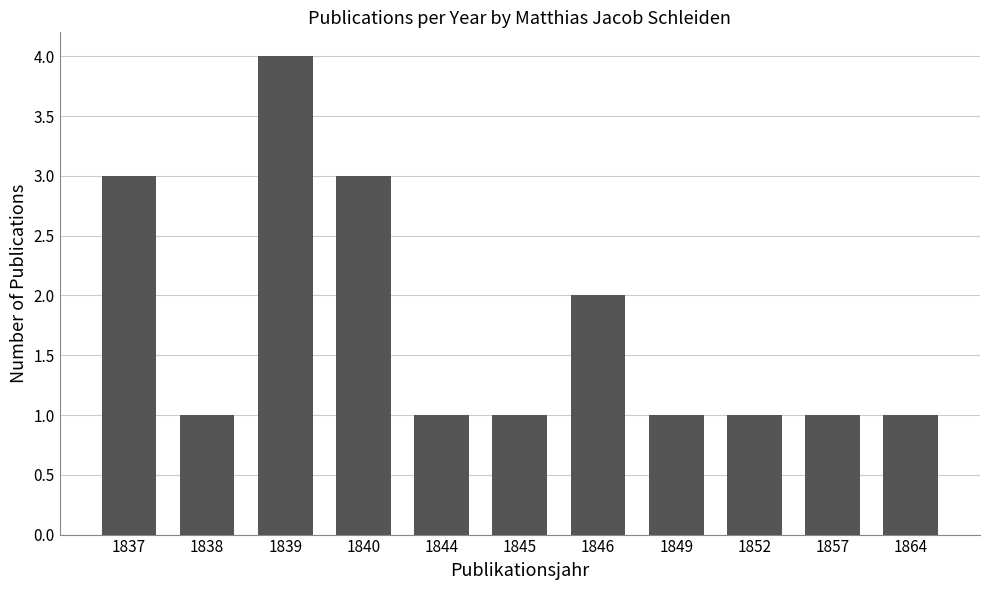

How many bars are there in total?

11